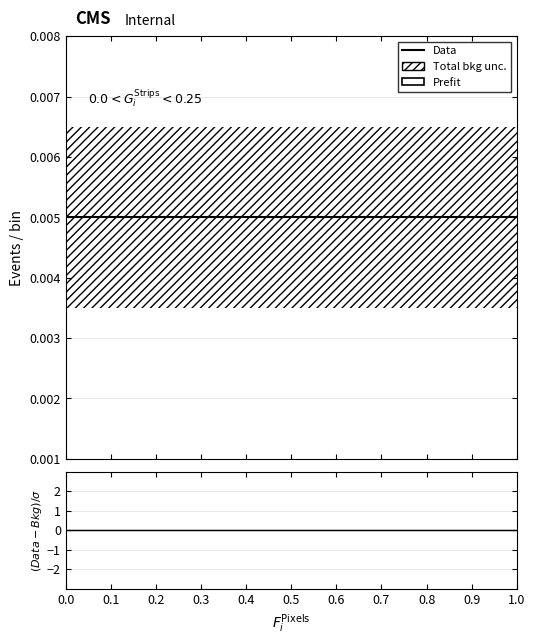

Rank the categories by Prefit value from highest to lowest.

0.0, 0.1, 0.2, 0.3, 0.4, 0.5, 0.6, 0.7, 0.8